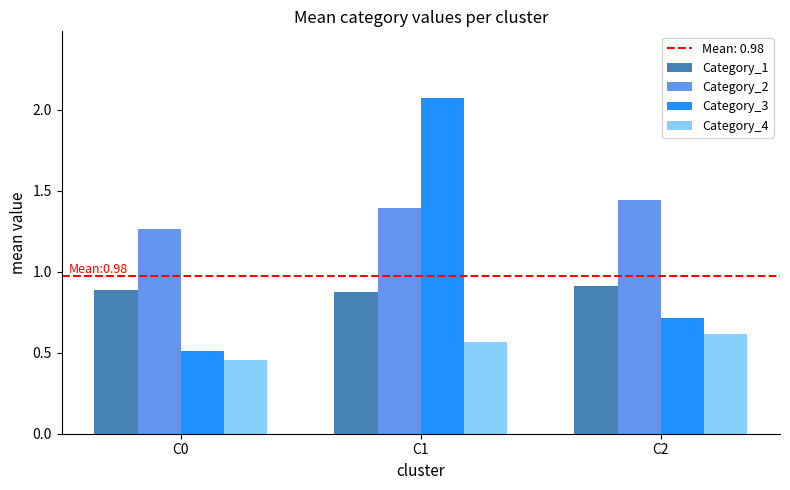

At which label does Category_4 reach its minimum?

C0